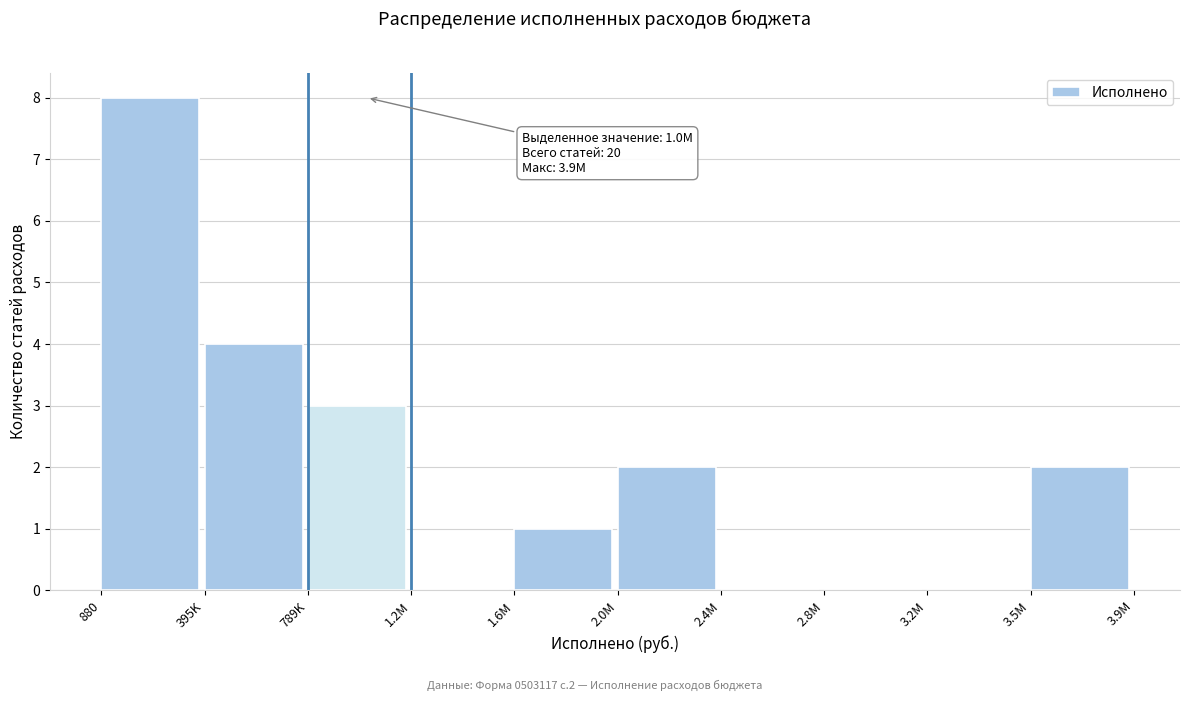

Reading left to right, what are all the values shown in this chart?

880=8	395K=4	789K=3	1.2M=0	1.6M=1	2.0M=2	2.4M=0	2.8M=0	3.2M=0	3.5M=2